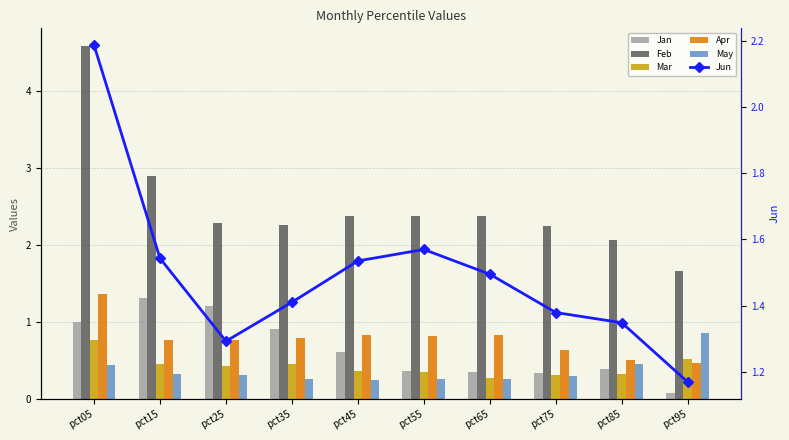

True or false: Mar has a value of 0.3 at pct75.

True